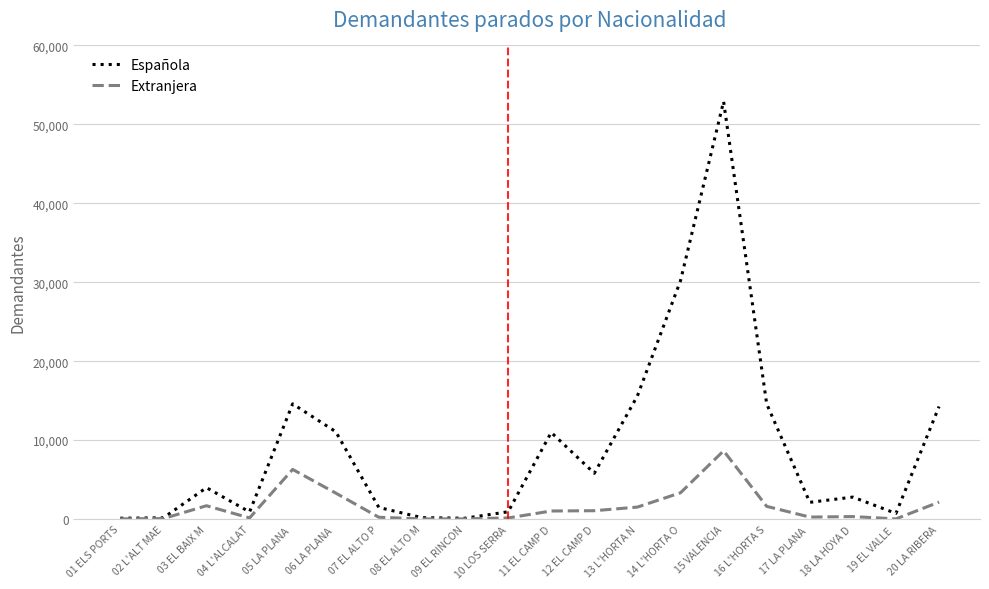

What is the highest value of the Extranjera series?

8644